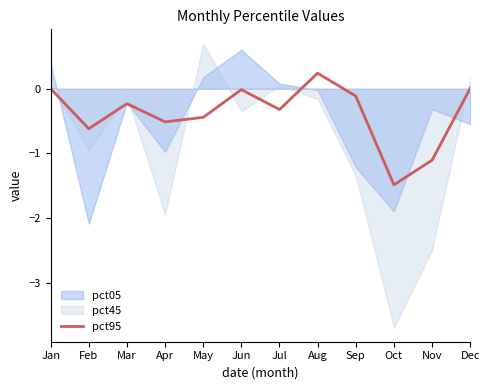

List the labels in order of value, largest first.

Aug, Dec, Jan, Jun, Sep, Mar, Jul, May, Apr, Feb, Nov, Oct